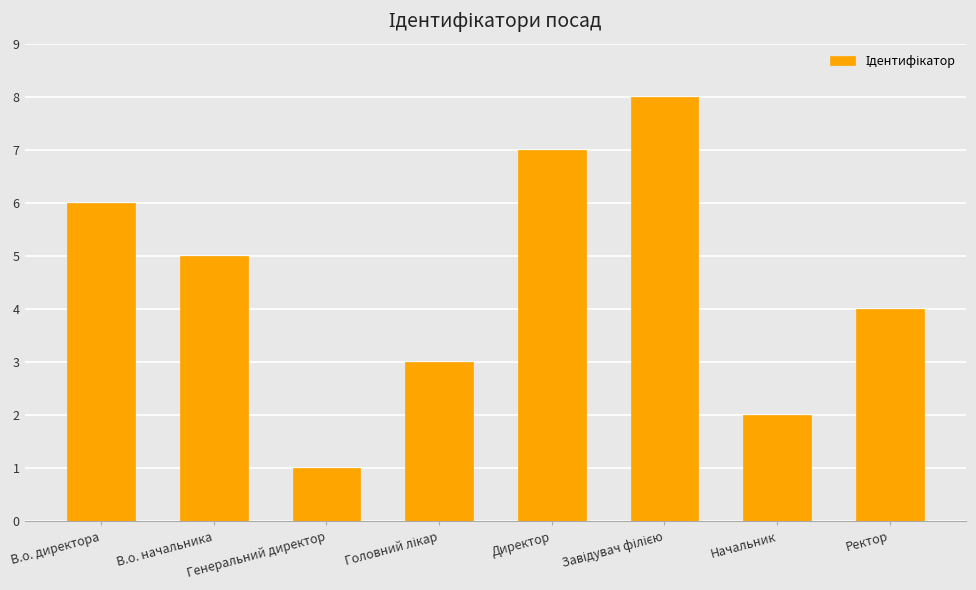

What position from the right is Генеральний директор?

6